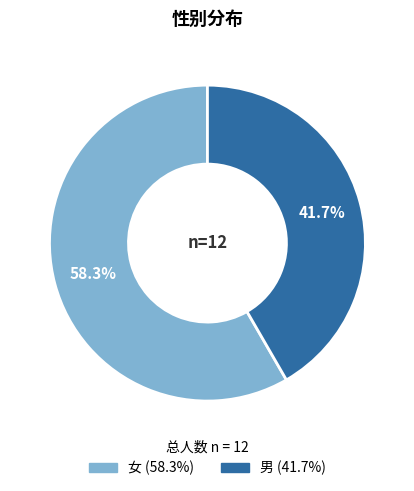

Between 女 and 男, which is larger?

女